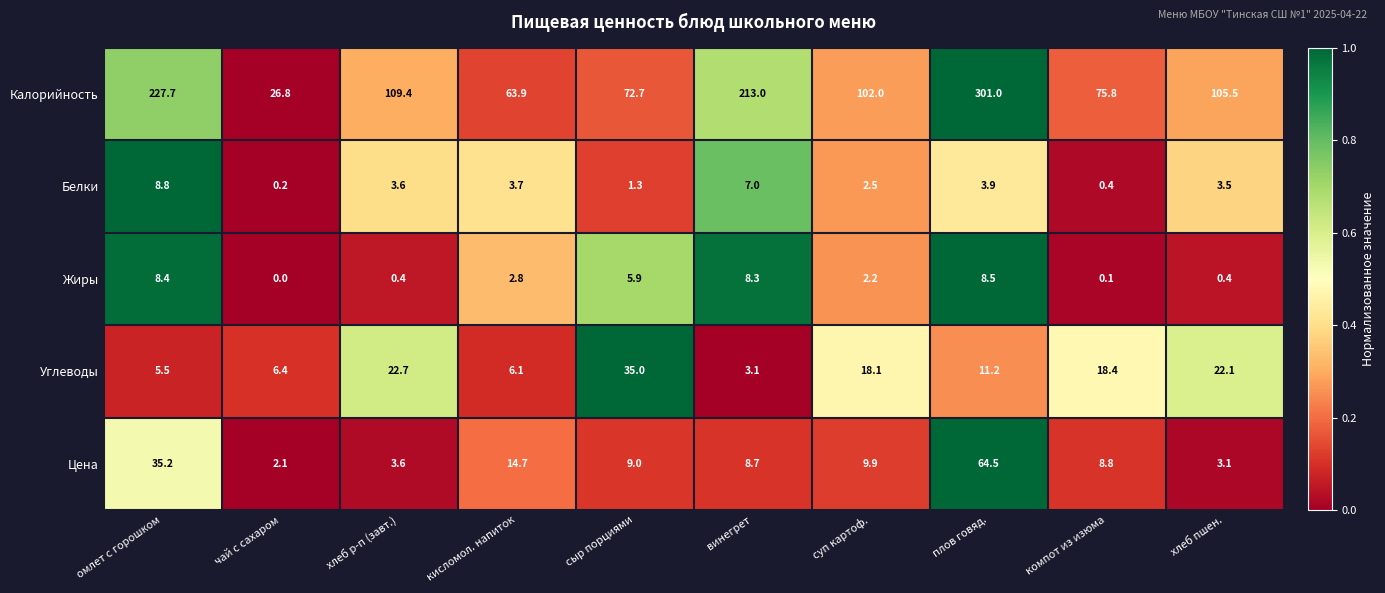

Which series has the largest total across all categories?

Калорийность